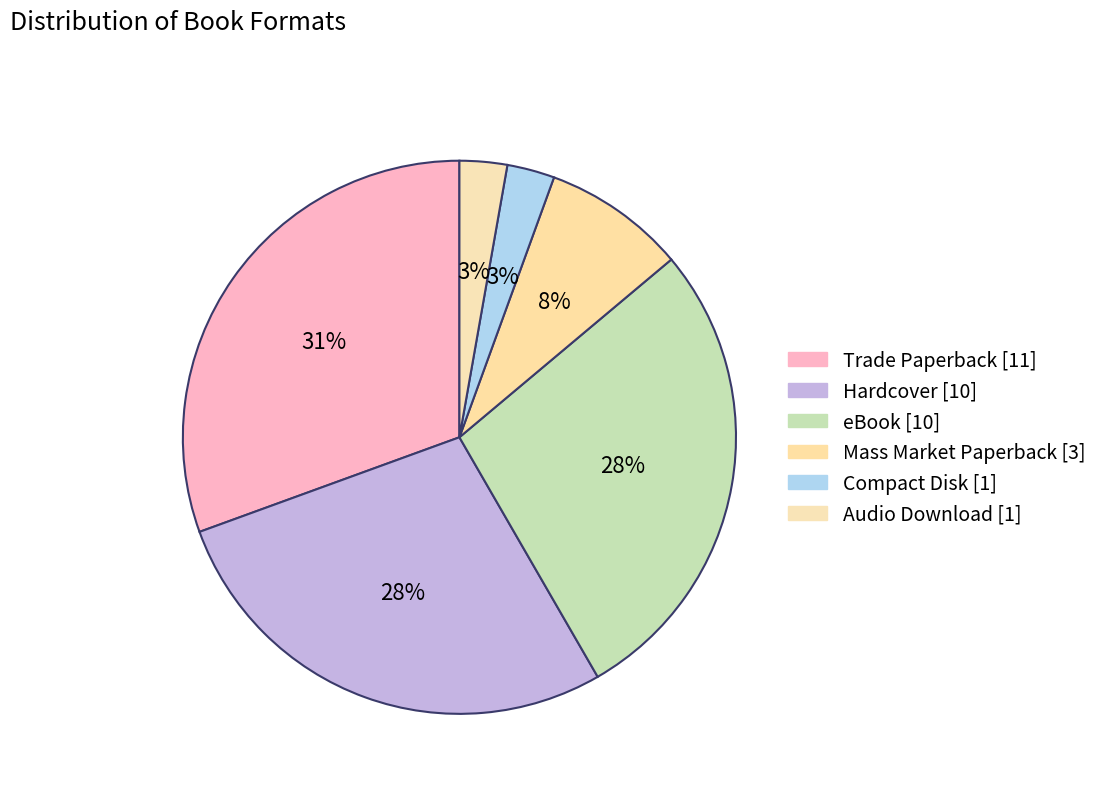

How many segments does this pie chart have?

6